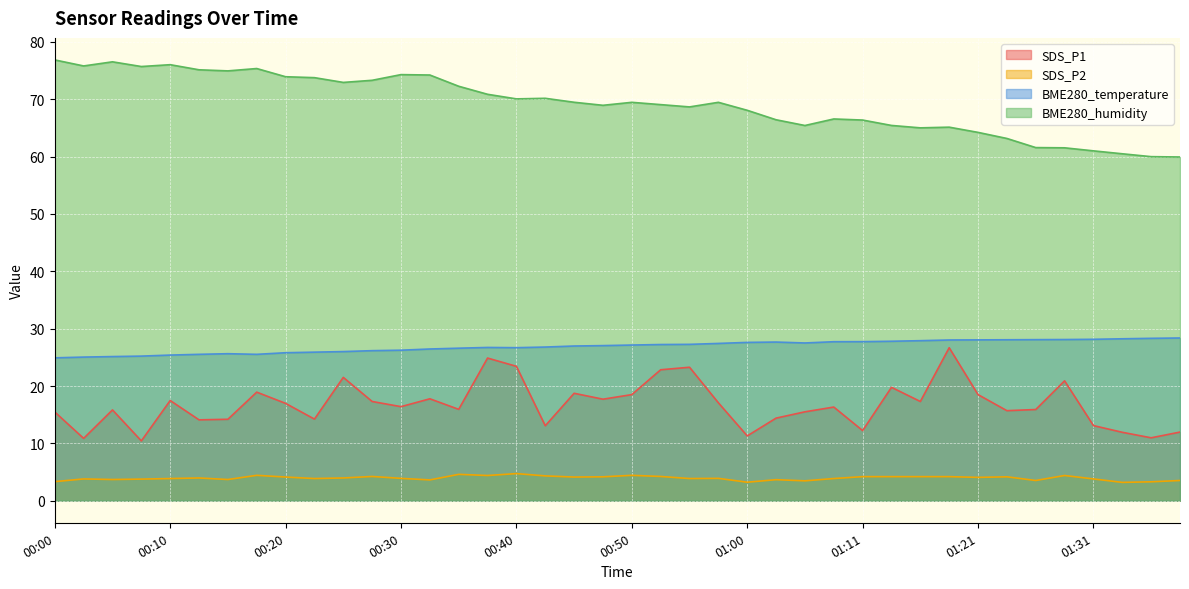

What is the sum of all SDS_P1 values?

669.3